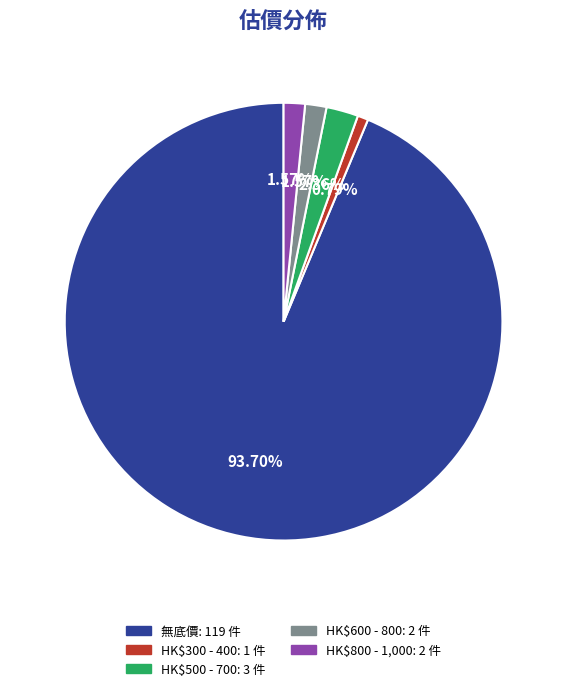

Is it true that HK$800 - 1,000 is 2% of the pie?

True